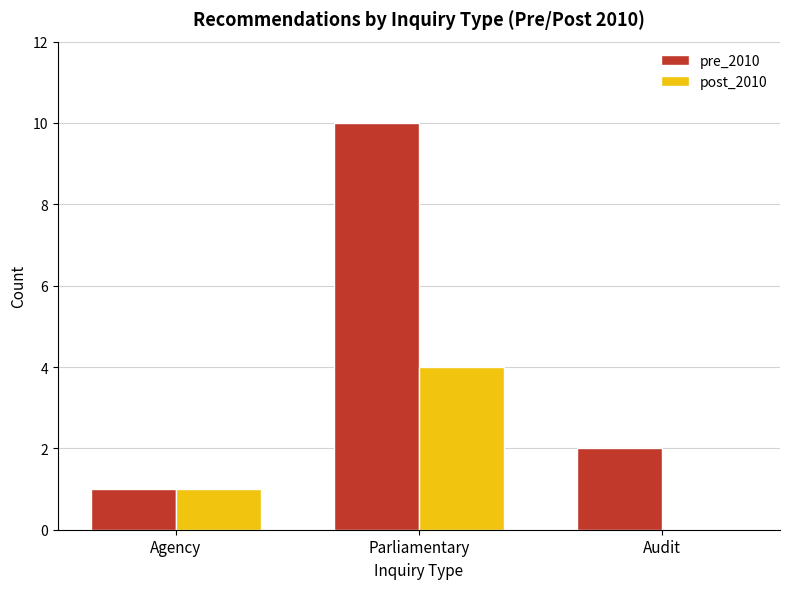

The pre_2010 series shows 3 at Audit. True or false?

False